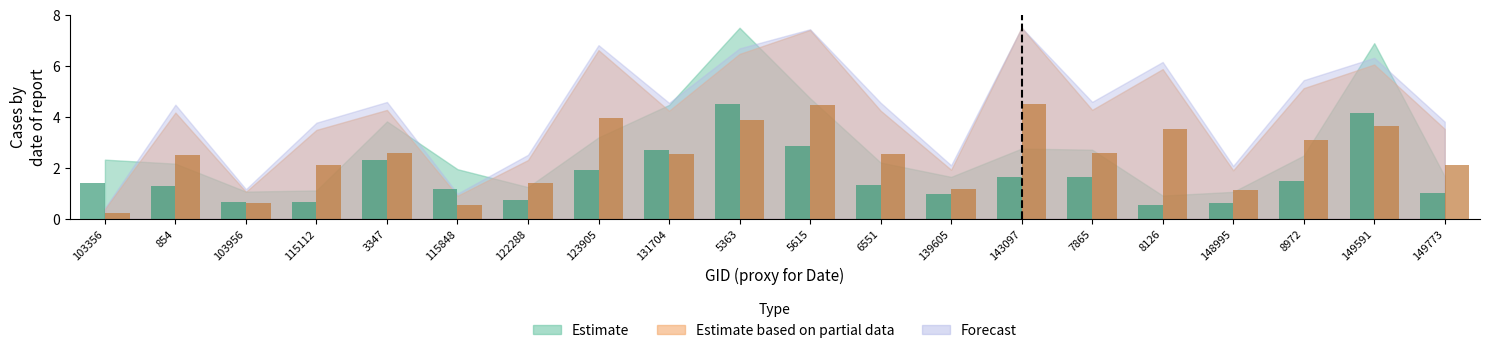

Between 6551 and 148995, which series saw the biggest shift?

Estimate based on partial data